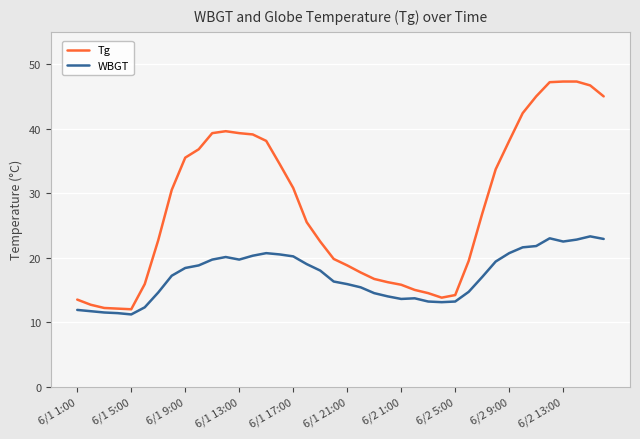

What is the maximum value for WBGT?

23.3